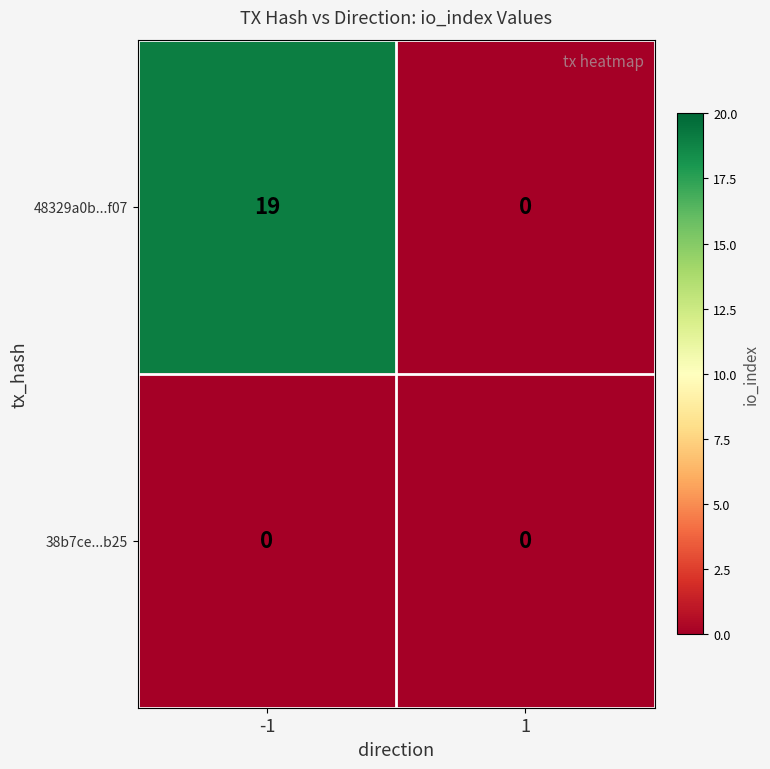

What is the approximate value of 48329a0b...f07 at -1, to the nearest 10?

20